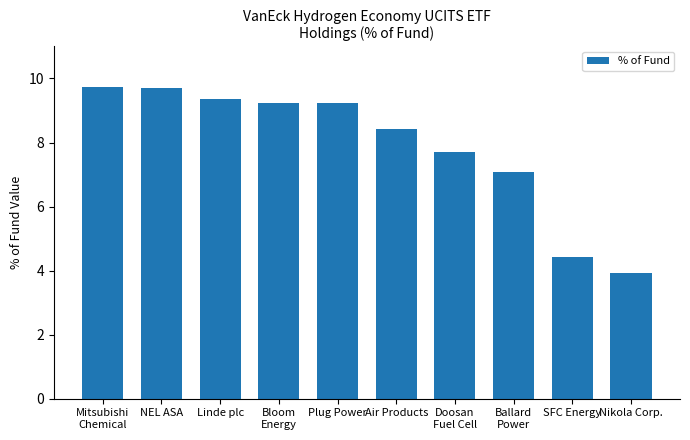

Does the chart contain any negative values?

No